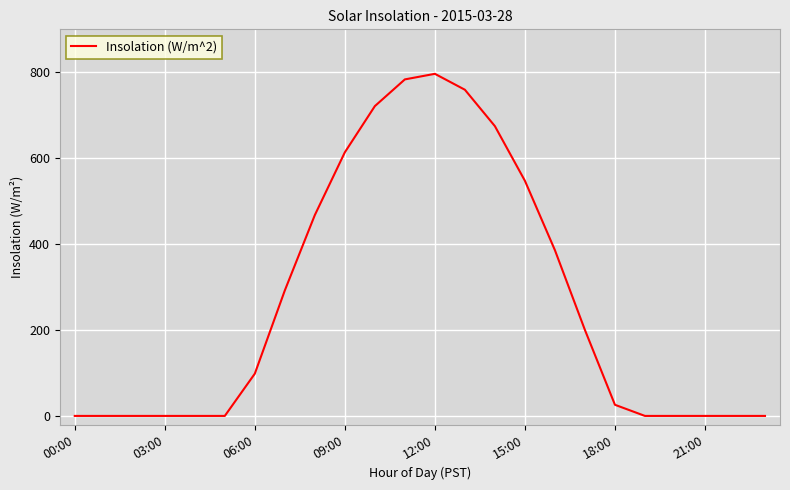

What is the maximum value shown in the chart?

796.4